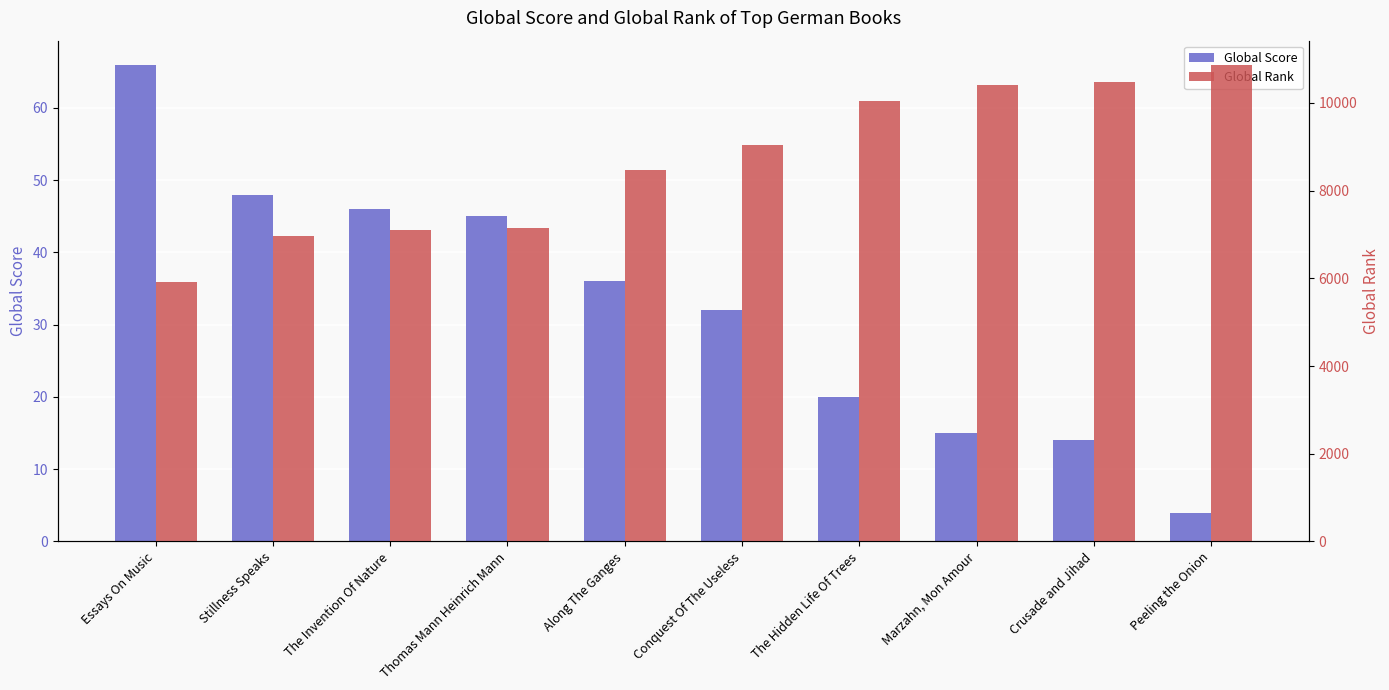

Rank the series by their maximum value, from lowest to highest.

Global Score, Global Rank